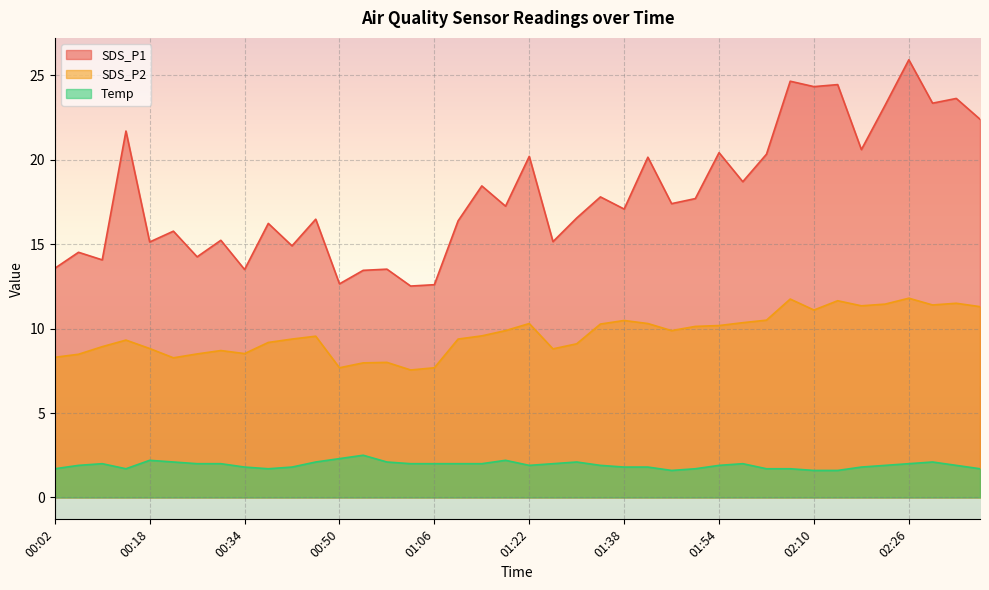

How many data points in SDS_P1 are less than 17?

19